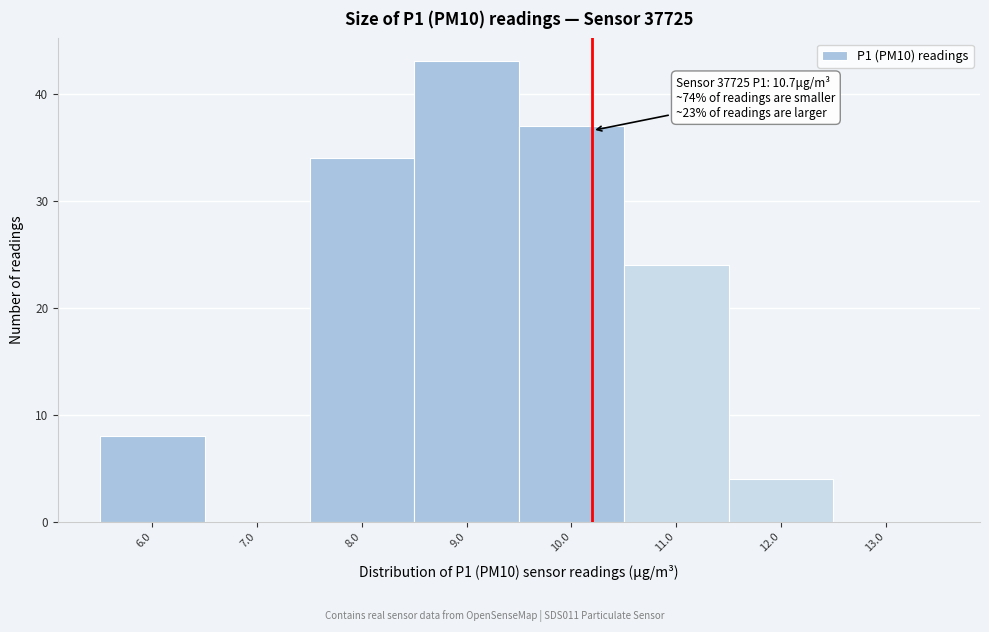

At which category does the chart reach its peak across all series?

9.0